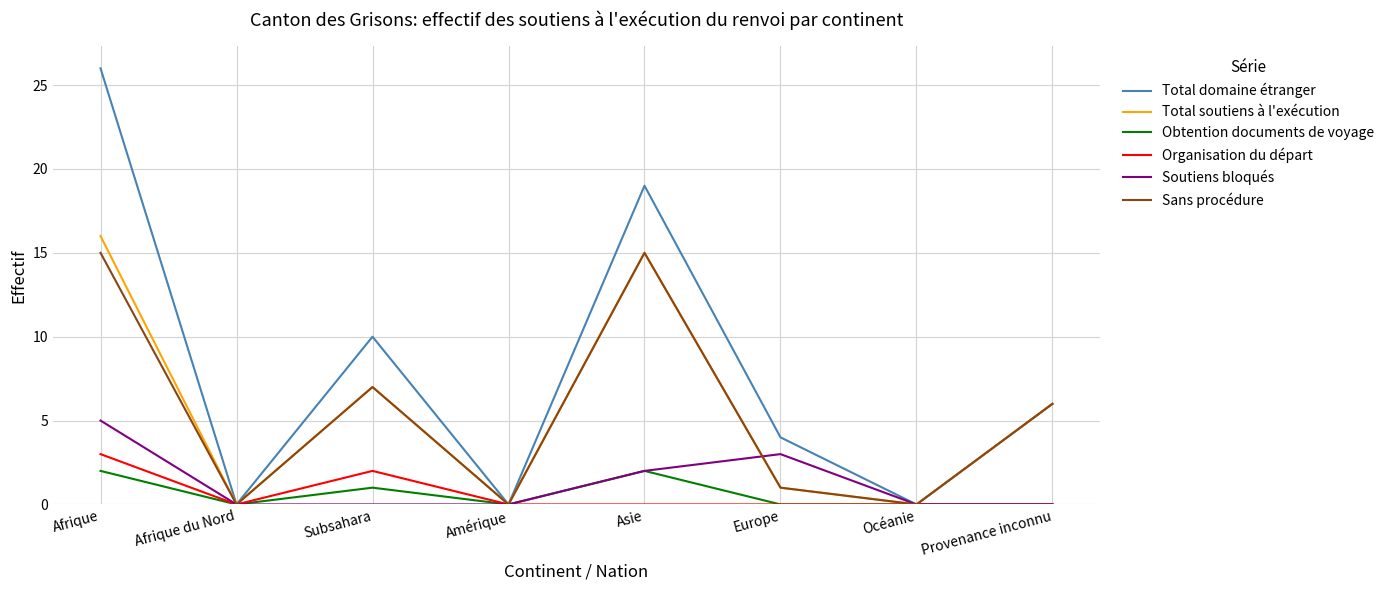

Which series has the widest spread of values?

Total domaine étranger